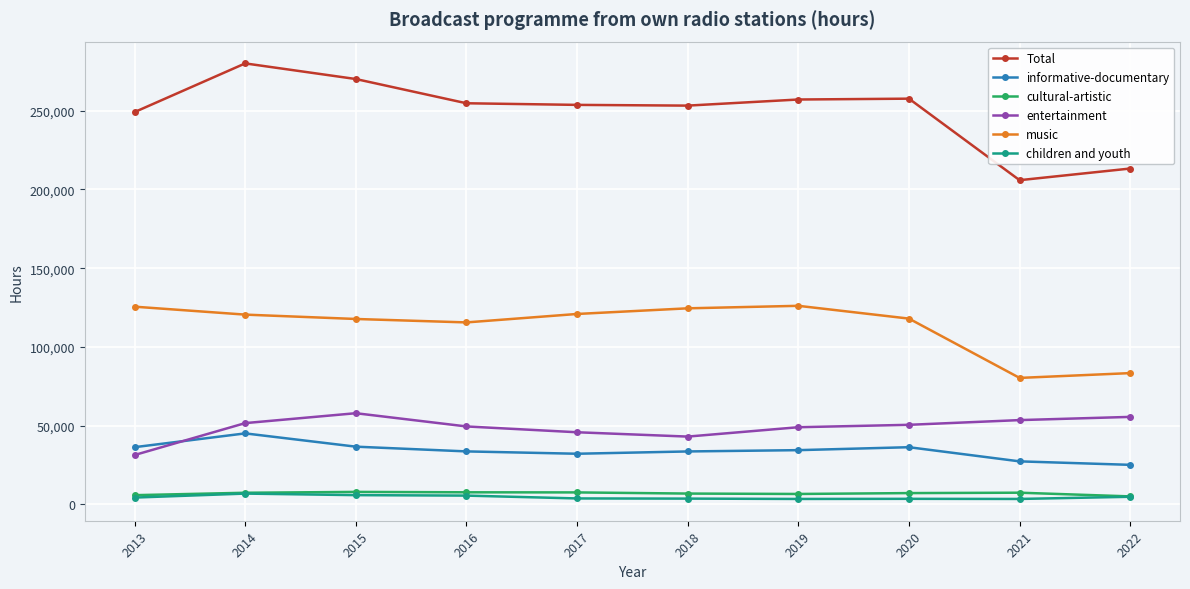

True or false: cultural-artistic and Total cross at least once.

False